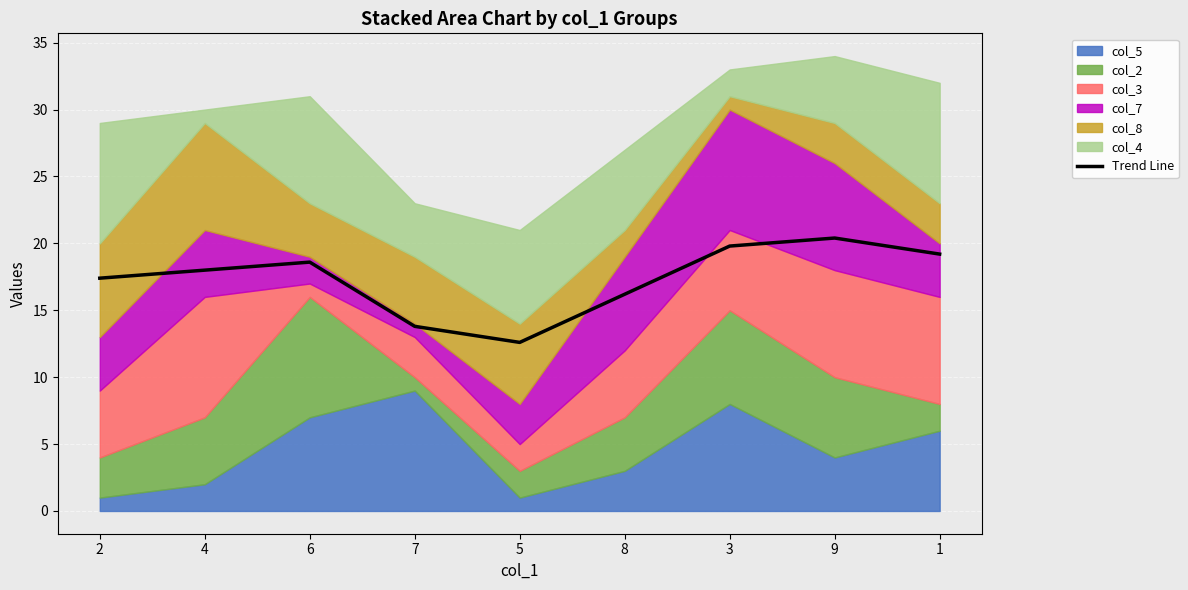

What is the difference between the maximum and minimum values?

7.8